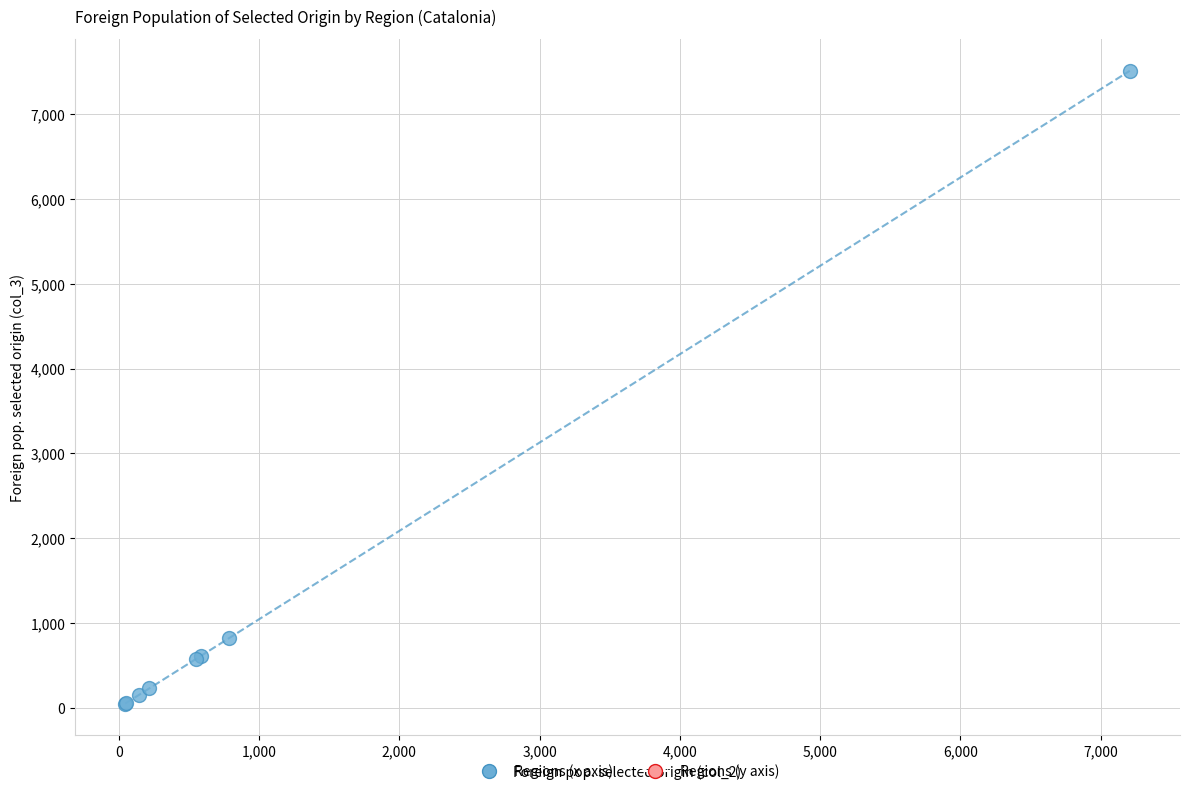

What Y value in the scatter plot is closest to 3780?

818